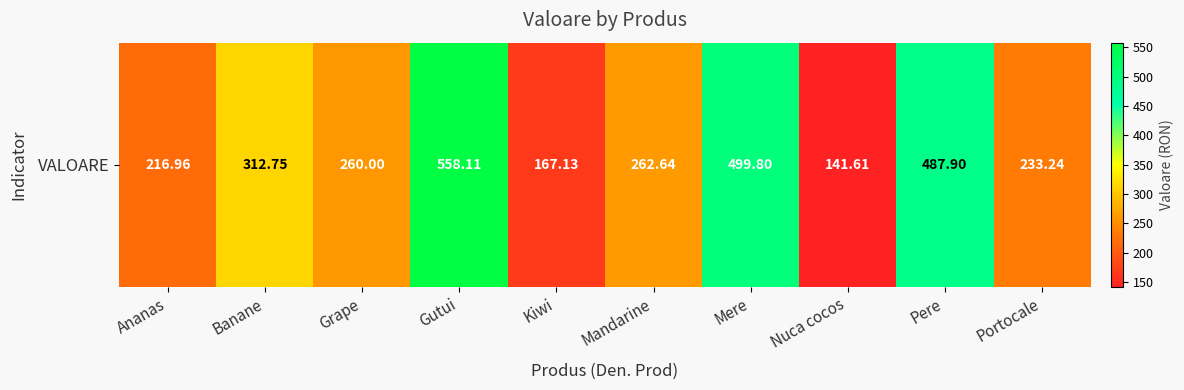

List the labels in order of value, largest first.

Gutui, Mere, Pere, Banane, Mandarine, Grape, Portocale, Ananas, Kiwi, Nuca cocos